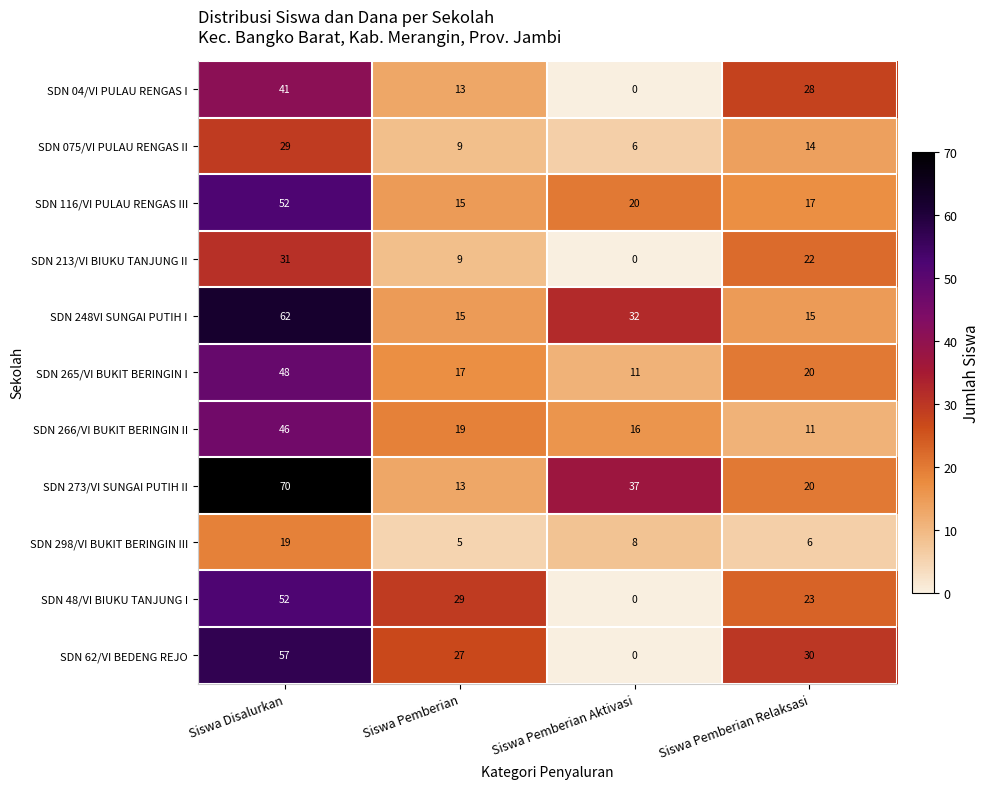

How many data points in SDN 248VI SUNGAI PUTIH I are less than 32?

2